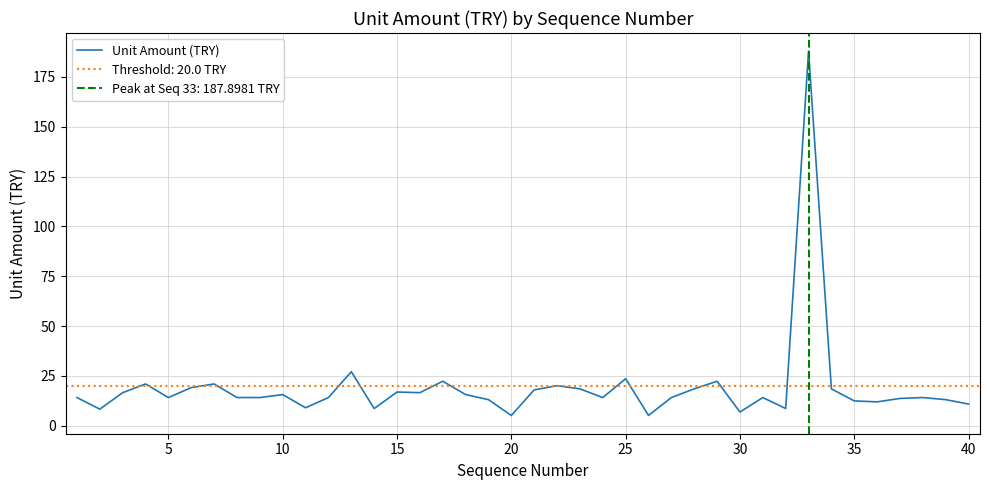

How many interior local peaks (higher than both neighbors) does the data have?

12